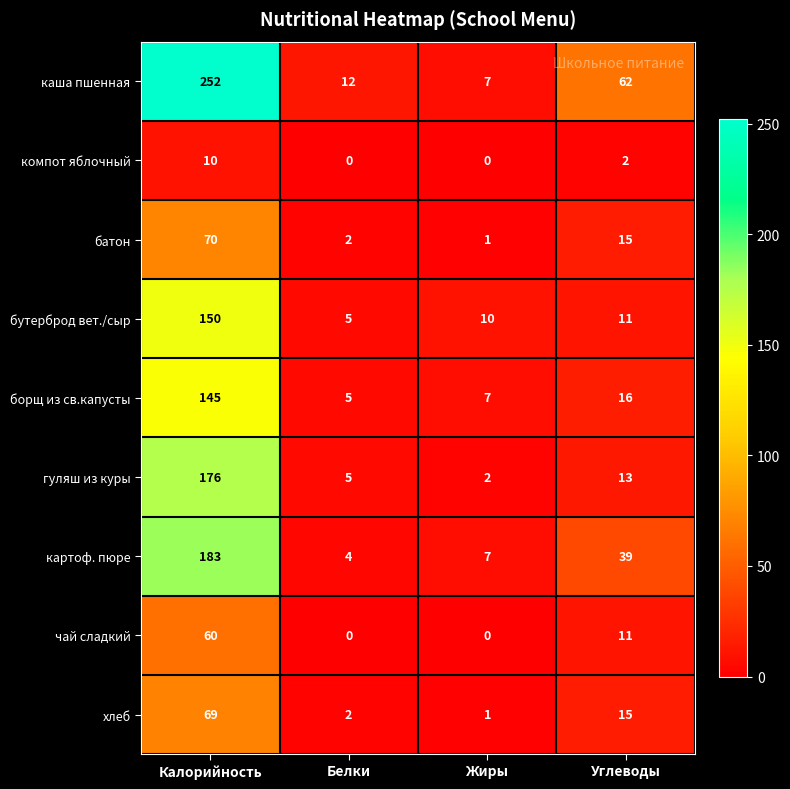

At which category does the chart reach its peak across all series?

Калорийность